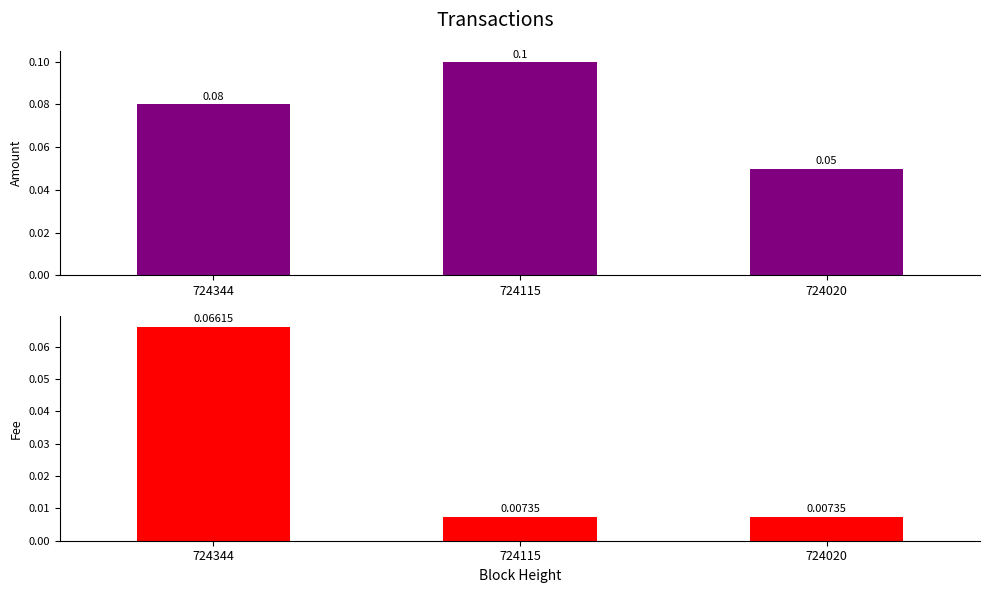

True or false: Fee has a value of 0.0 at 724020.

False